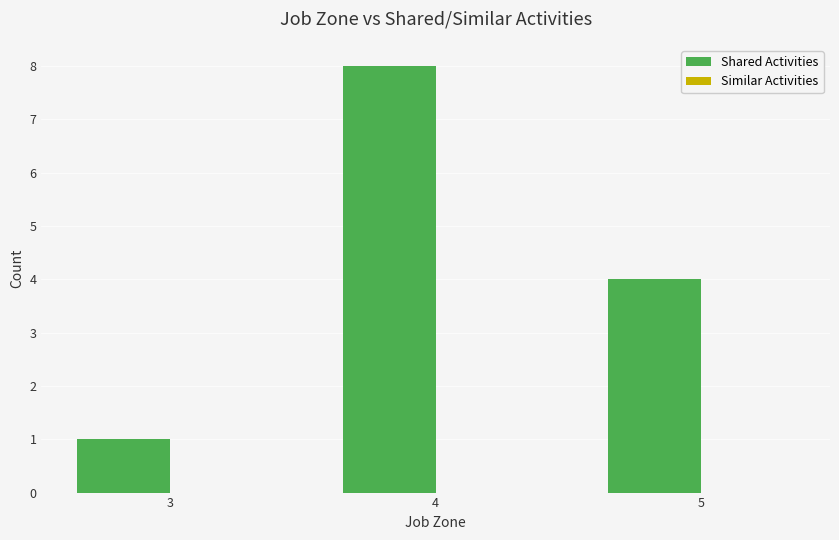

What is the change in value from 3 to 4?

+7